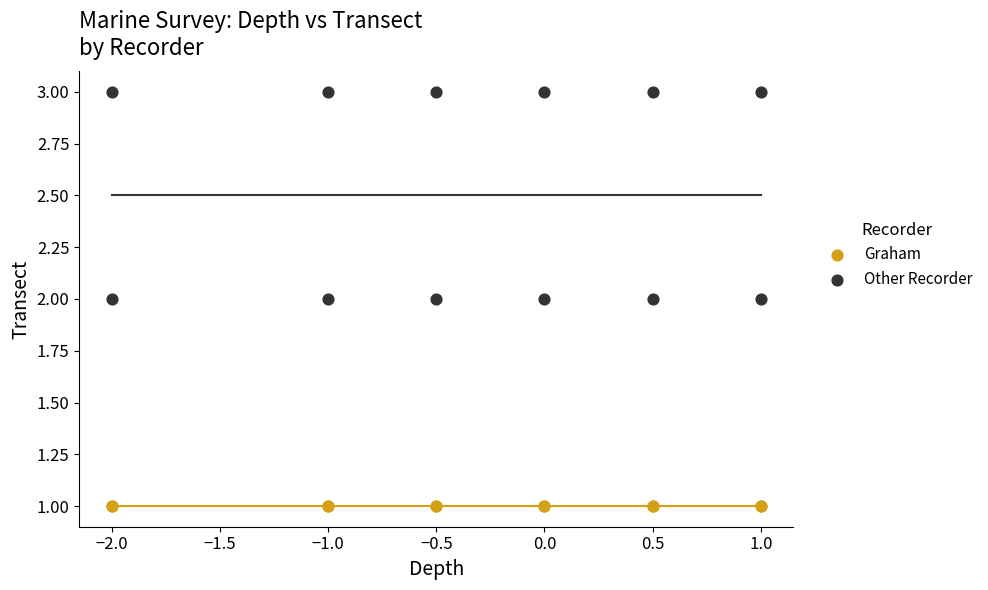

Which series contains the highest Y value?

Other Recorder